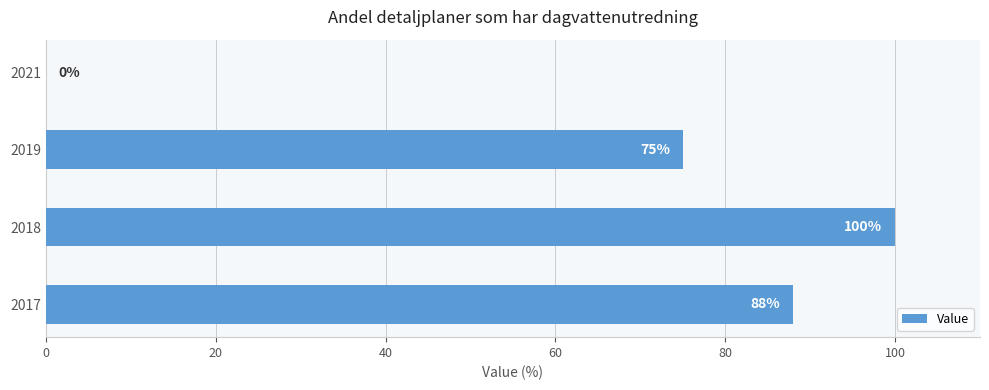

At which label is the value closest to 50?

2019